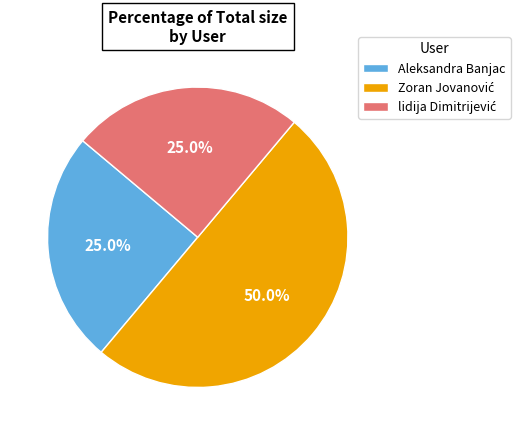

How much of the chart is everything except Aleksandra Banjac?

75.0%